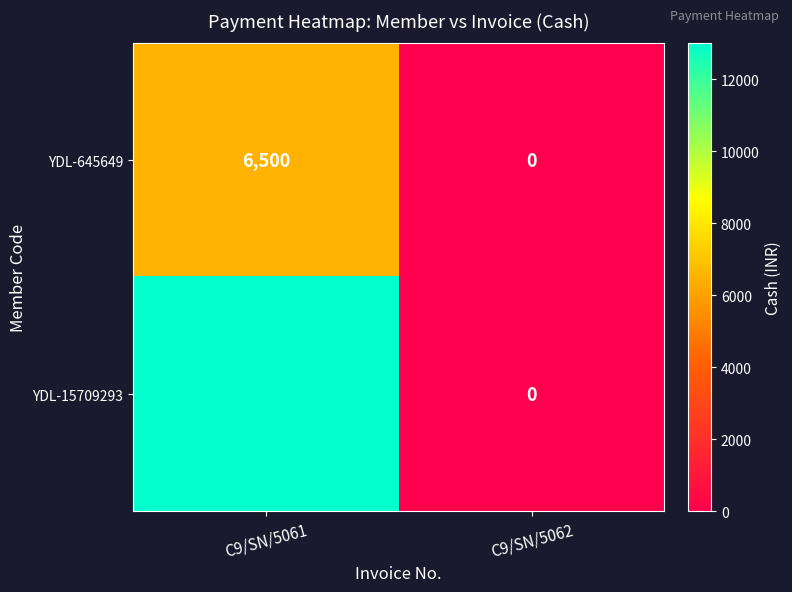

Is it true that YDL-645649 equals 2671 at C9/SN/5062?

False